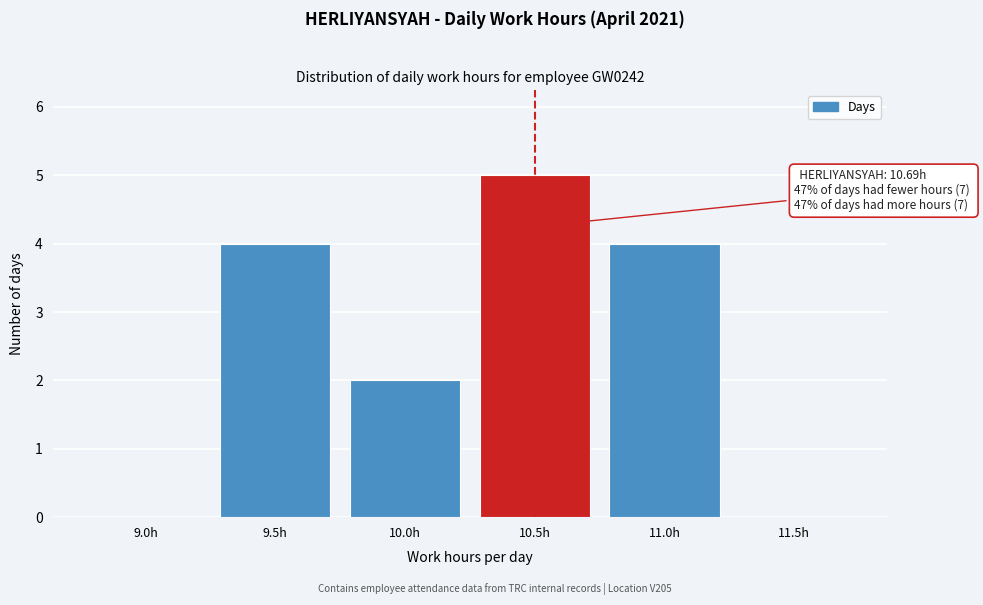

Reading left to right, what are all the values shown in this chart?

9.0h=0	9.5h=4	10.0h=2	10.5h=5	11.0h=4	11.5h=0